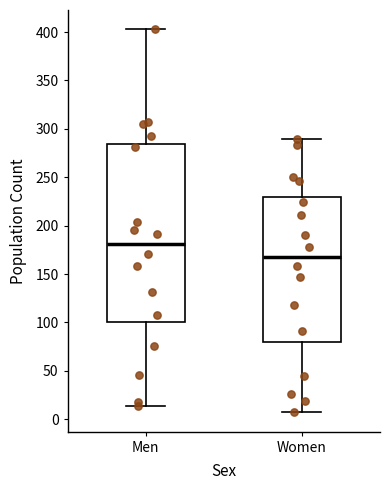

Comparing the boxes themselves (not the whiskers), which one is the tallest?

Men